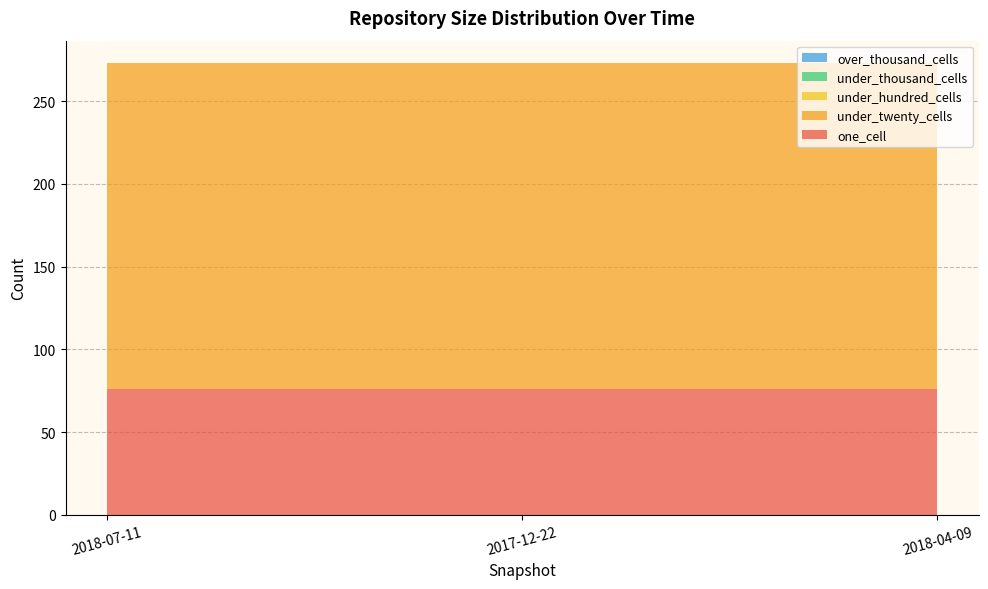

Reading left to right, transcribe all the data shown in this chart.

one_cell: 2018-07-11=76	2017-12-22=76	2018-04-09=76
under_twenty_cells: 2018-07-11=197	2017-12-22=197	2018-04-09=197
under_hundred_cells: 2018-07-11=0	2017-12-22=0	2018-04-09=0
under_thousand_cells: 2018-07-11=0	2017-12-22=0	2018-04-09=0
over_thousand_cells: 2018-07-11=0	2017-12-22=0	2018-04-09=0